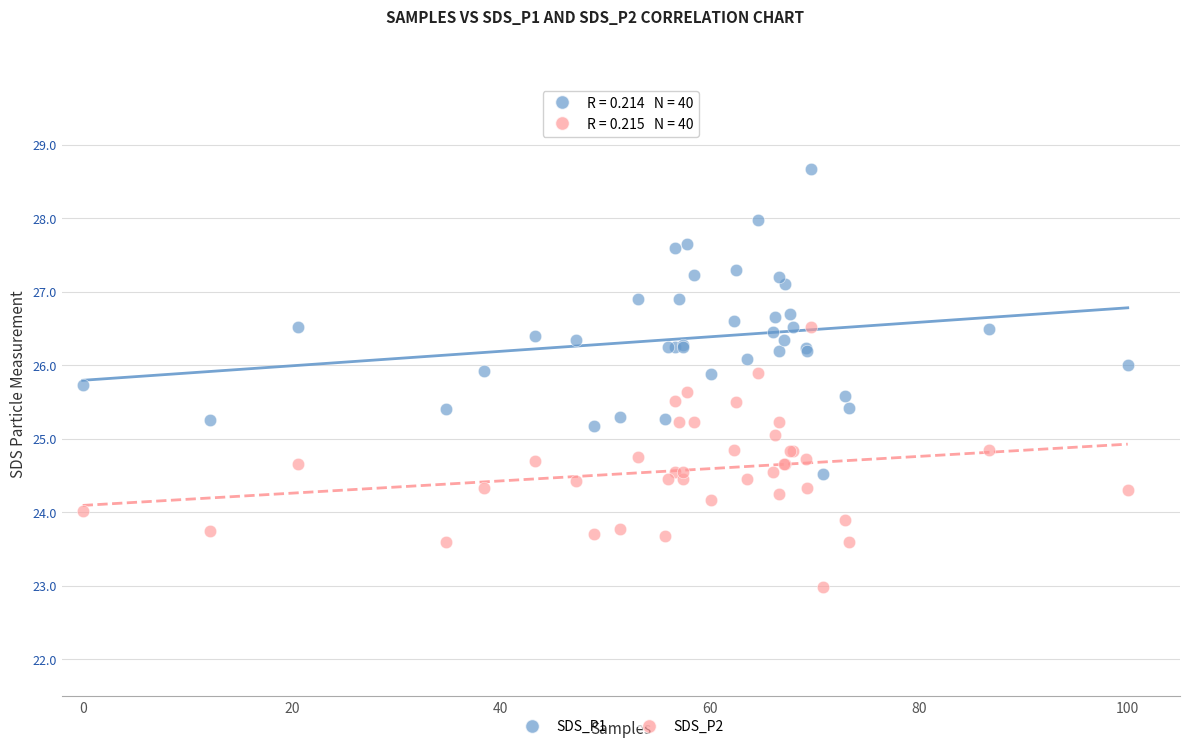

Which series has the largest Y range (max minus min)?

SDS_P1